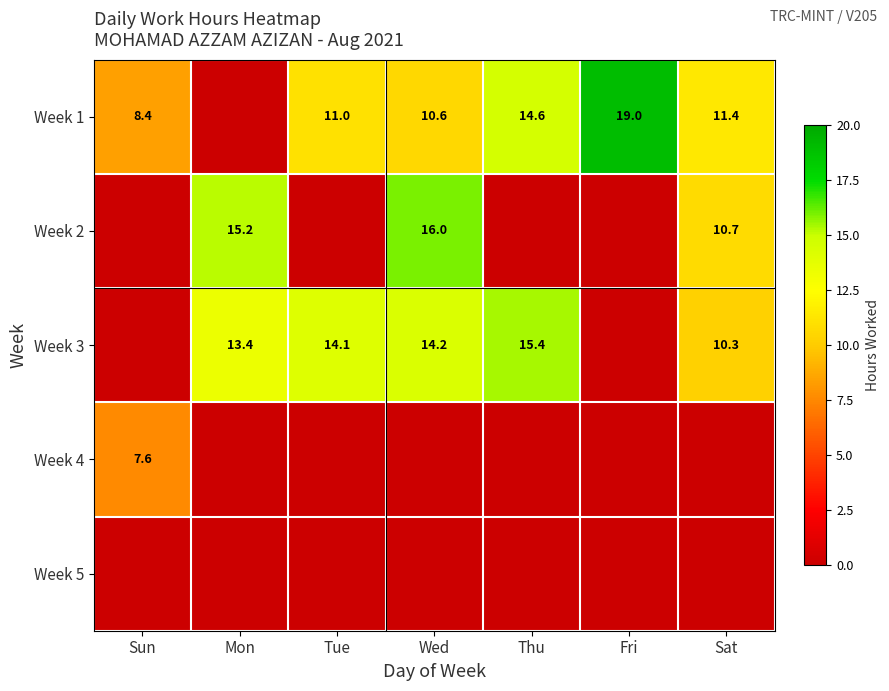

Is it true that Week 3 equals 22.5 at Tue?

False